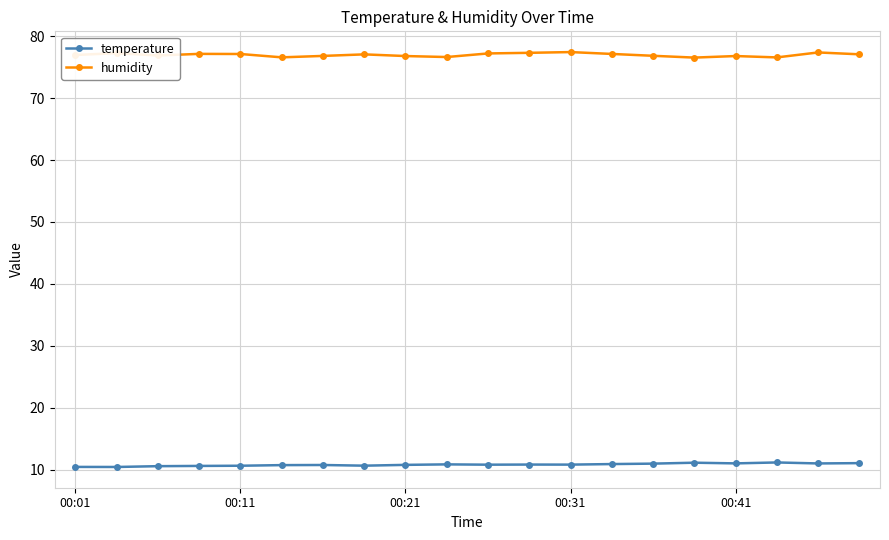

List the series in order of their overall mean, lowest first.

temperature, humidity